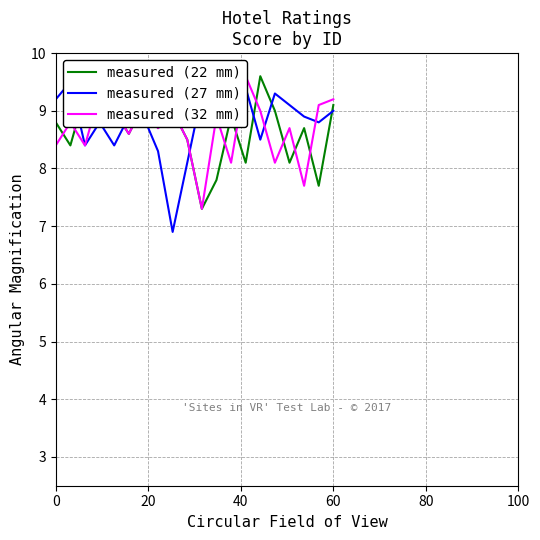

What is the minimum value for measured (22 mm)?

7.3